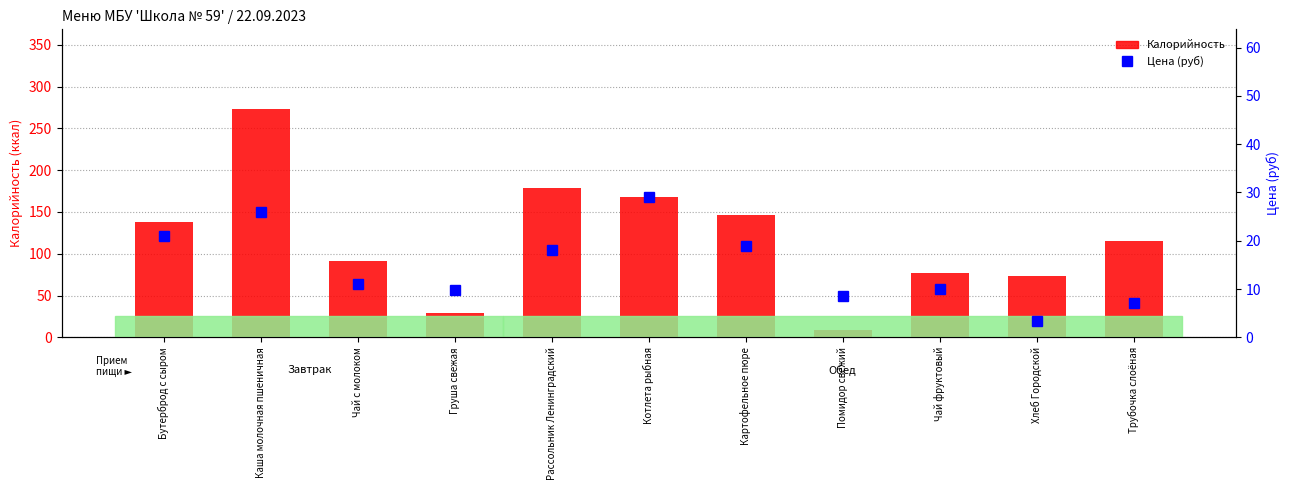

What are all the series names shown in the legend?

Калорийность, Цена (руб)